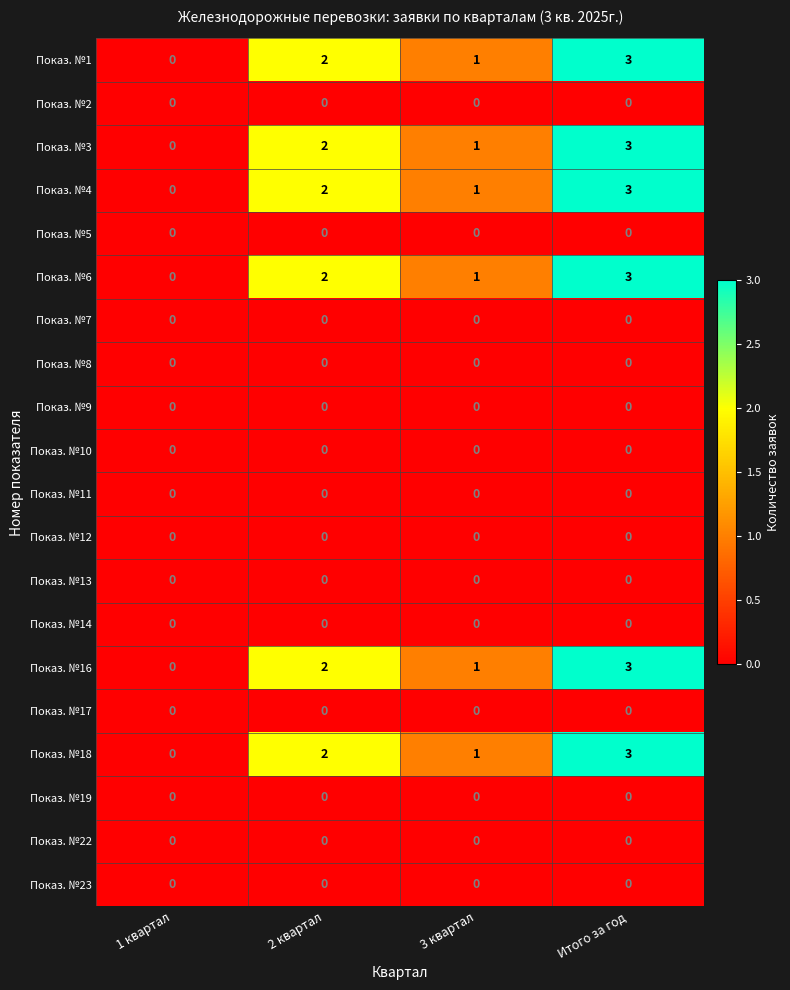

What is the maximum value shown in the chart?

3